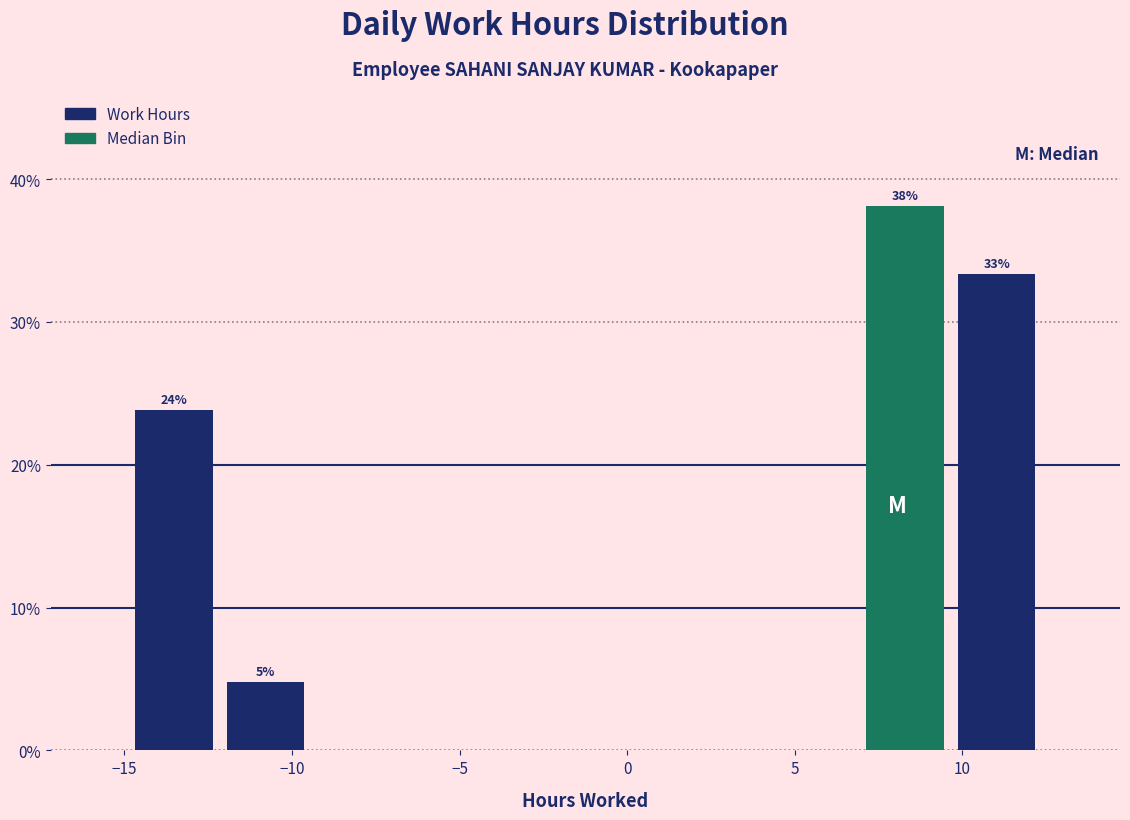

Which range on the x-axis has the tallest bar?

7.0 to 9.5